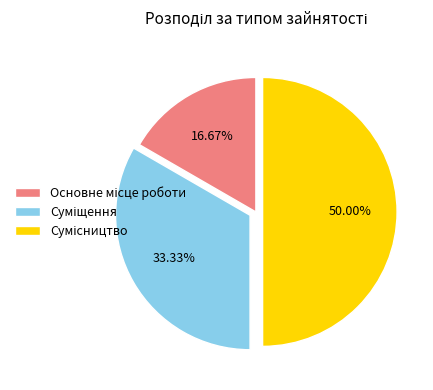

To the nearest percent, what is the average slice percentage?

33%